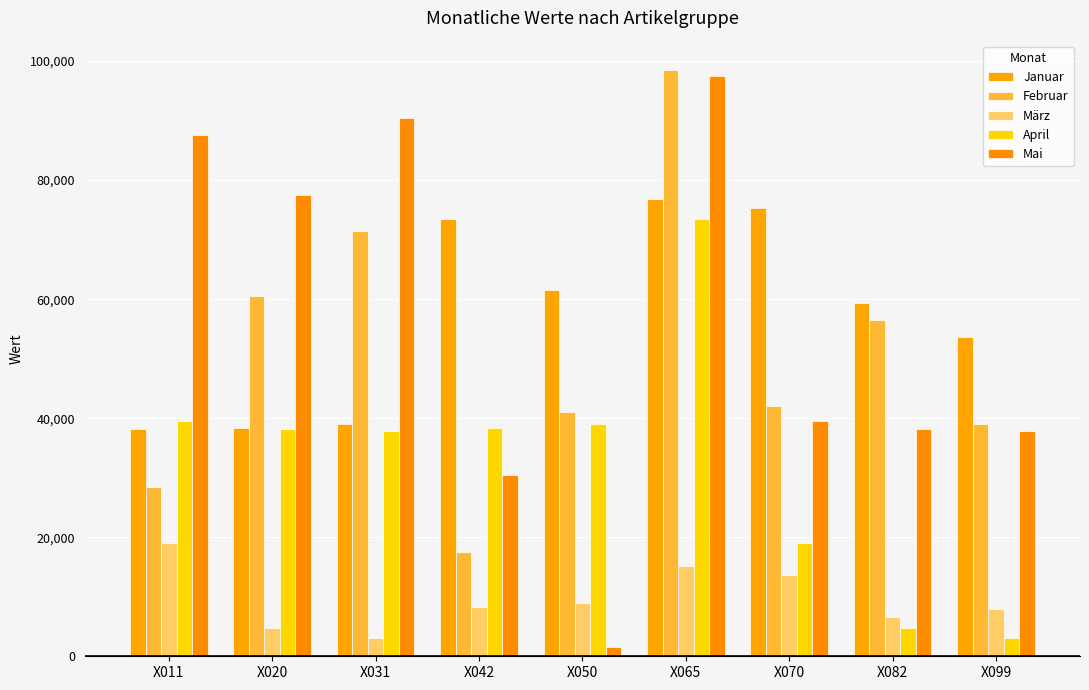

What is the total value across all series at X042?

168100